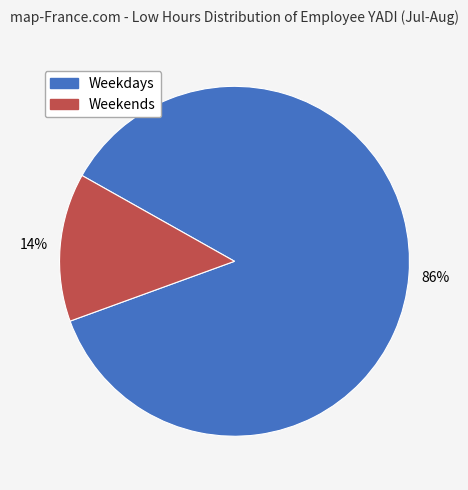

Is there a majority slice in this chart?

Yes